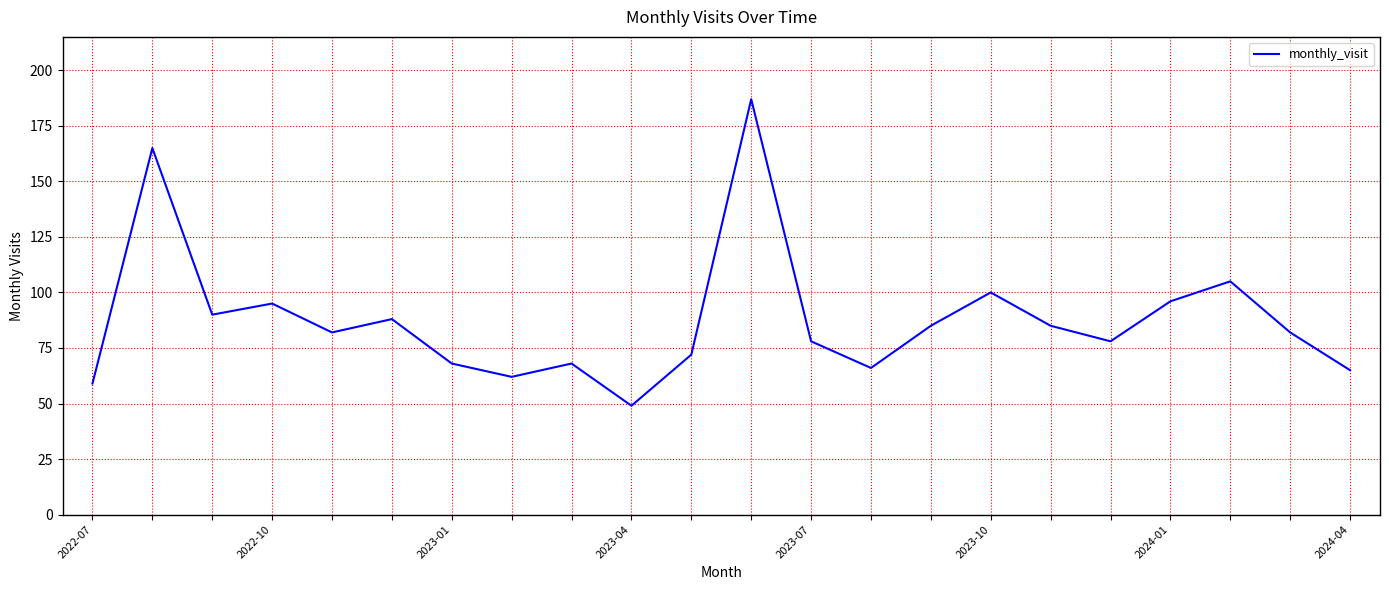

What is the difference between the maximum and minimum values?

138